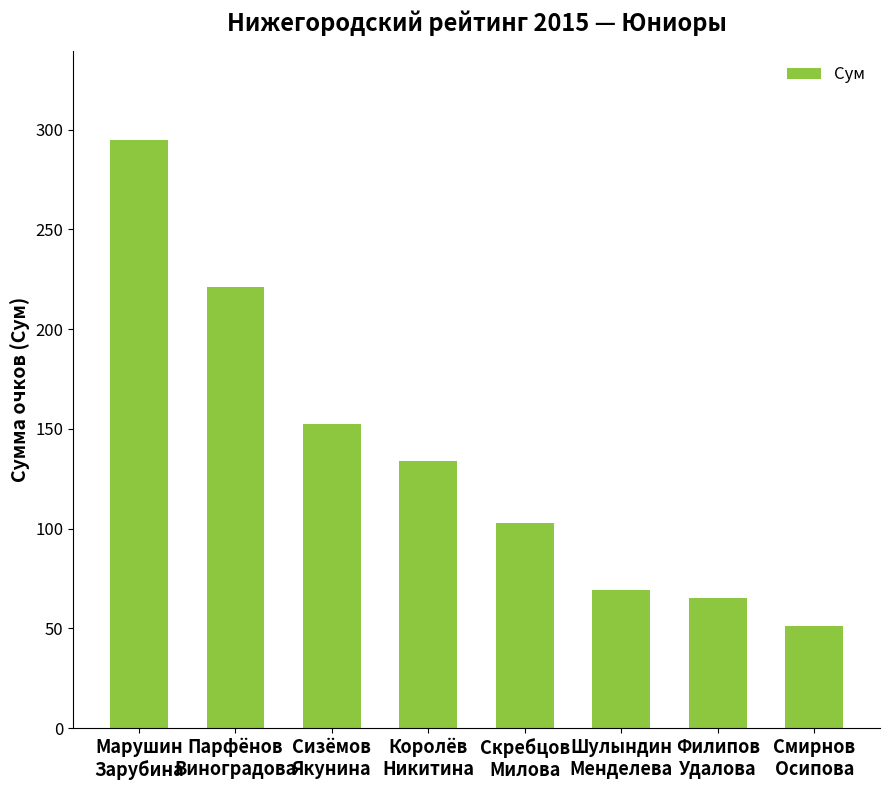

What is the maximum value shown in the chart?

295.0